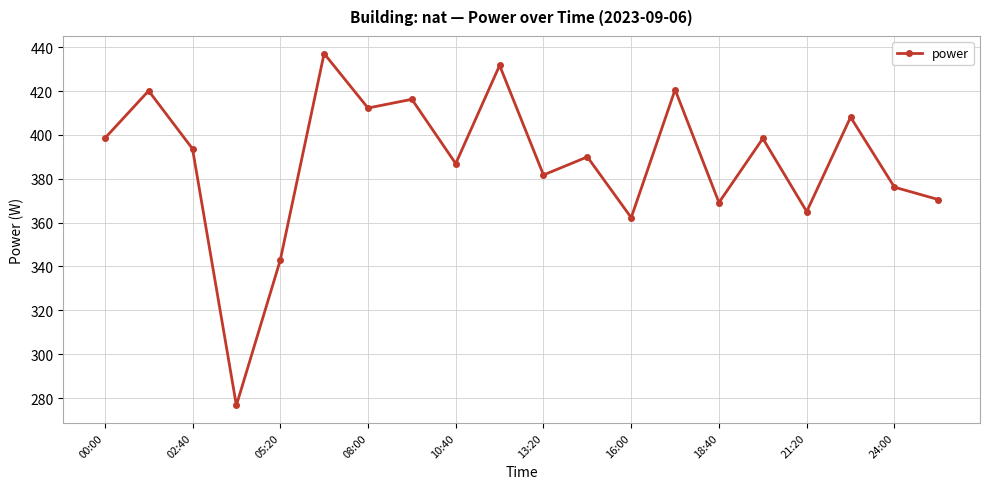

What is the value of the 10th point from the left?

431.7